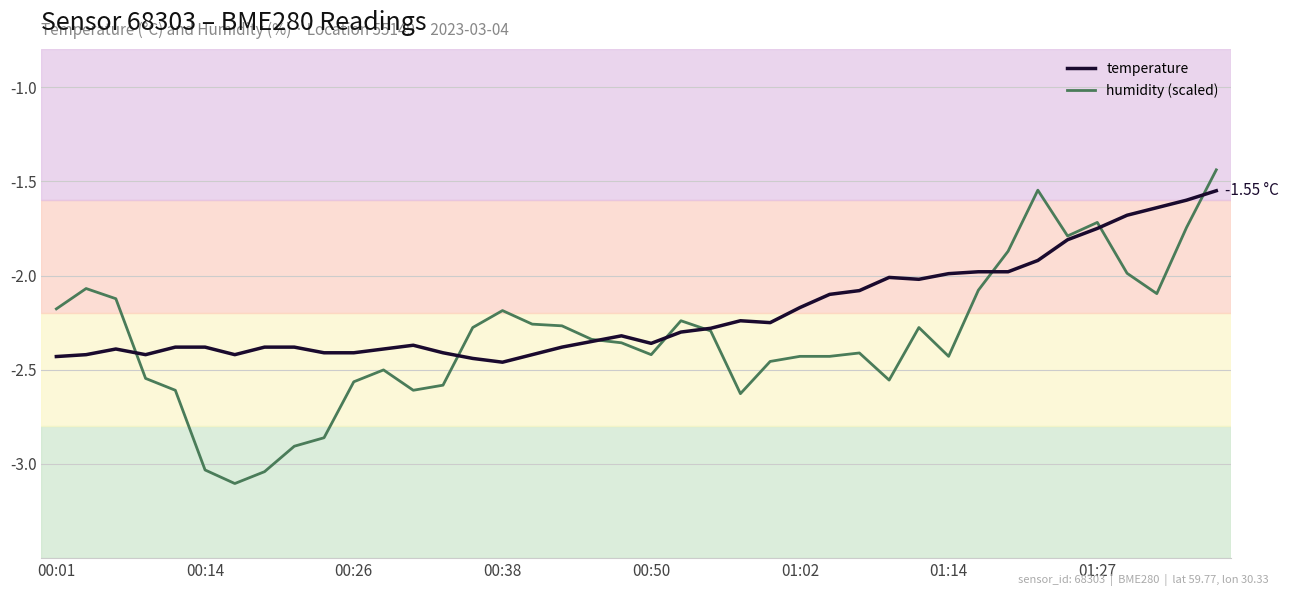

Which series has the largest total across all categories?

temperature